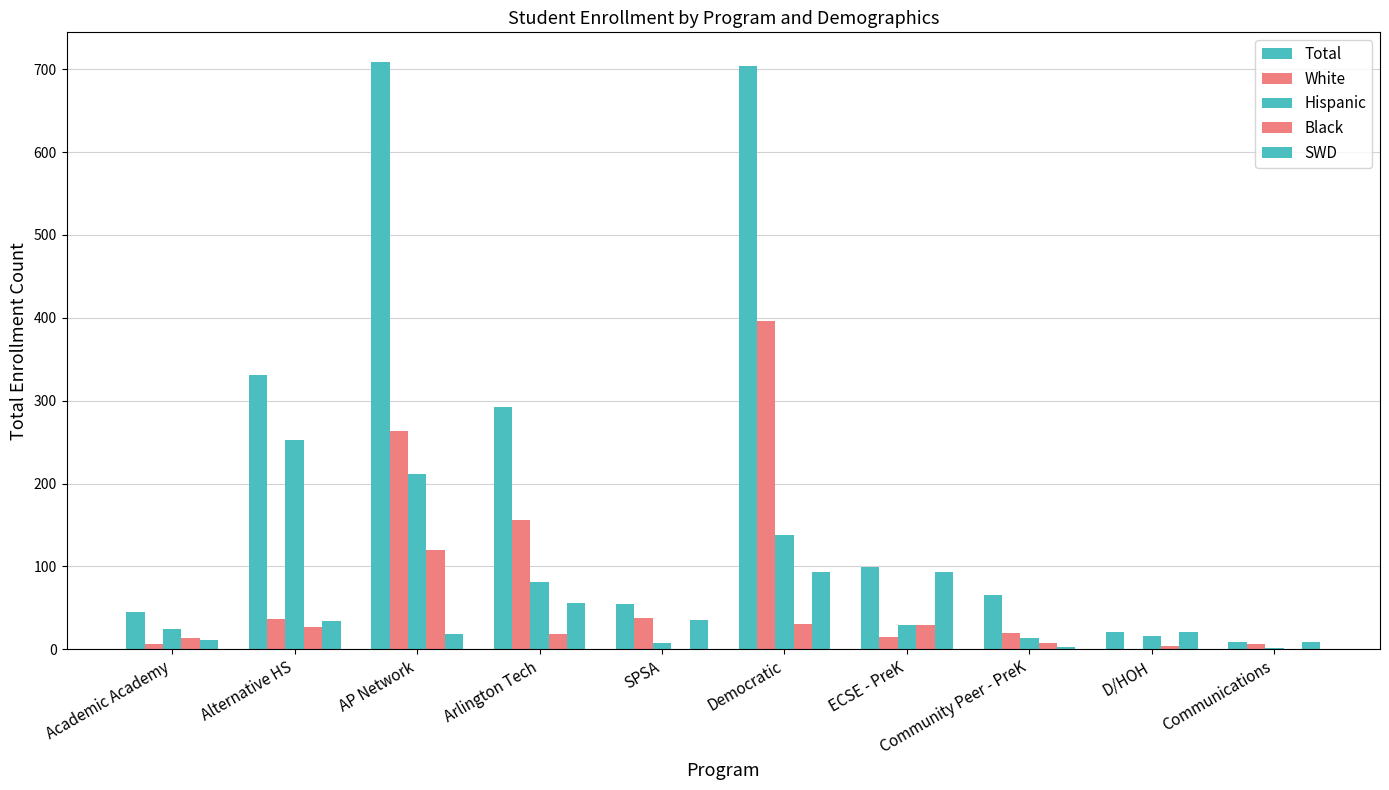

What is the value of the Hispanic bar at the 6th from the left?

138